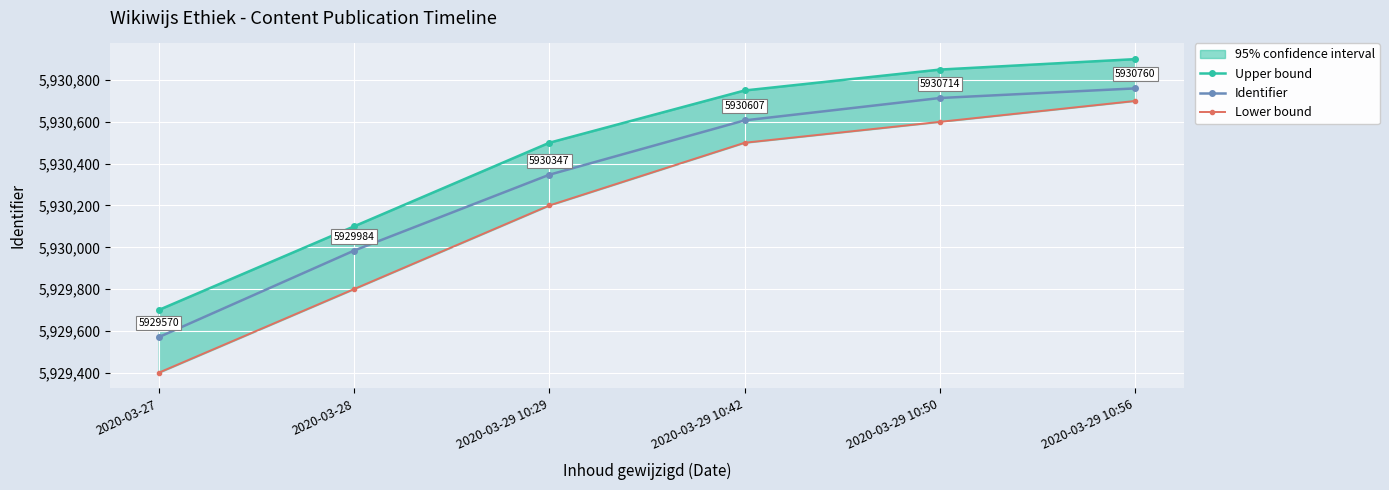

Which has a higher value, 2020-03-29 10:29 or 2020-03-29 10:42?

2020-03-29 10:42